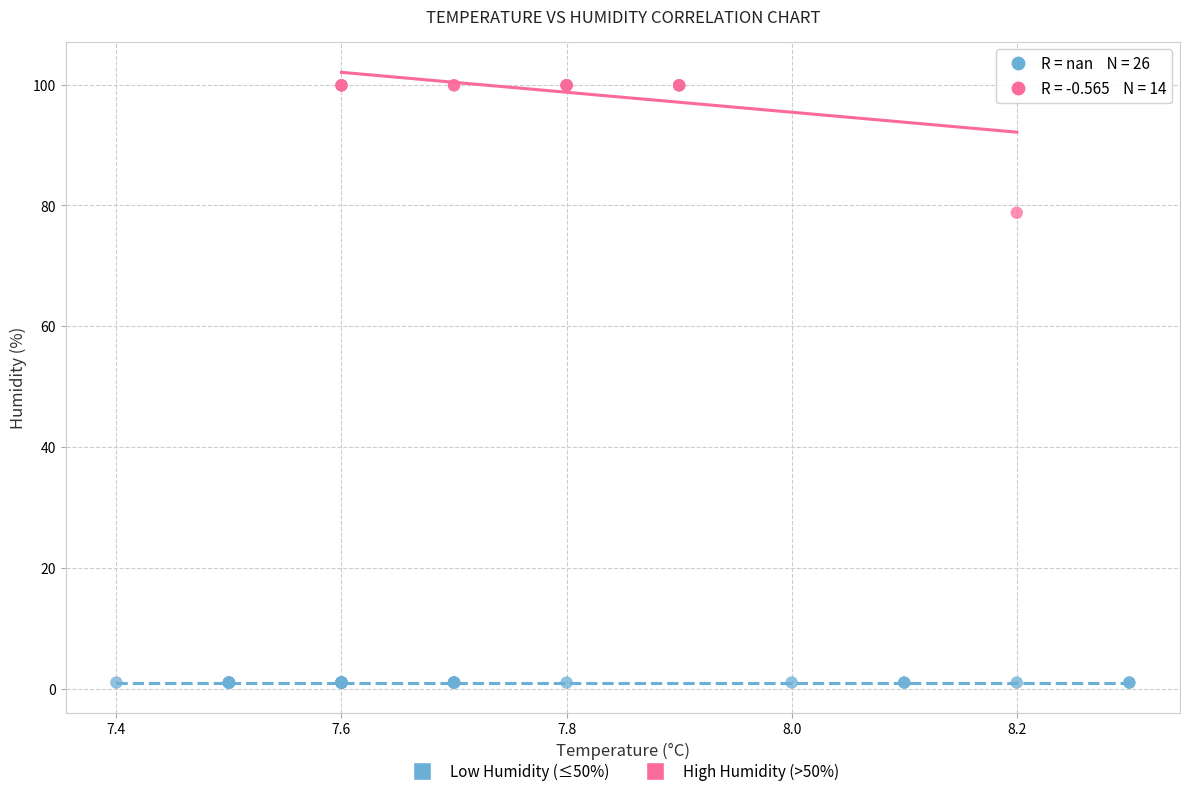

Which series reaches the maximum Y coordinate?

High Humidity (>50%)